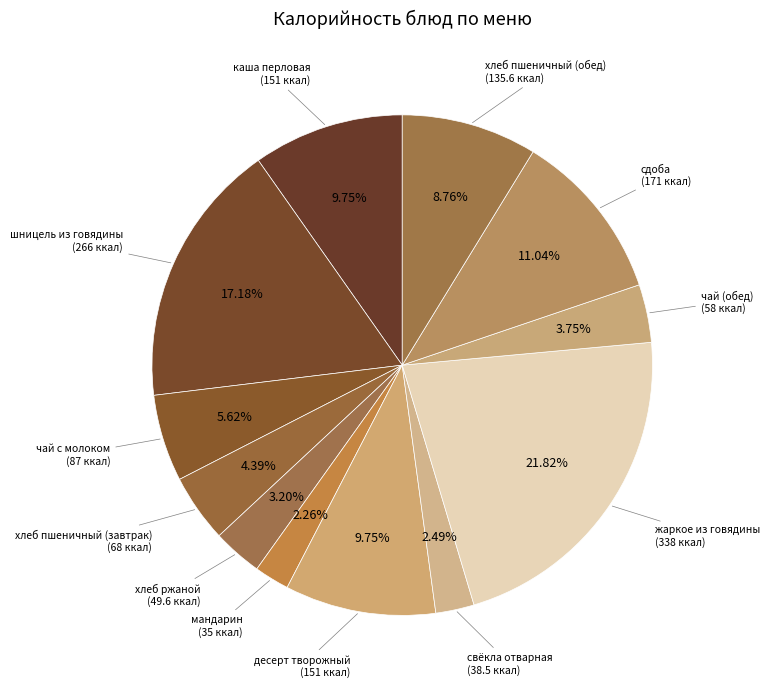

How many slices are in this pie chart?

12